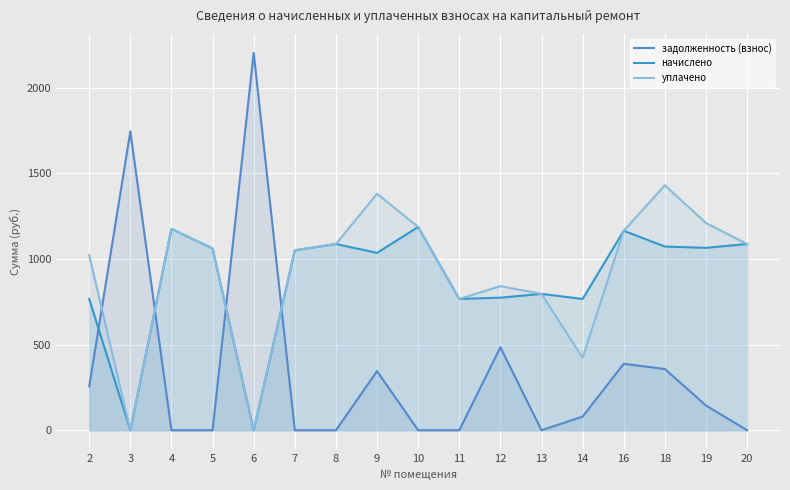

Reading left to right, transcribe all the data shown in this chart.

задолженность (взнос): 255.6	1745.4	0.0	0.0	2204.7	0.0	0.0	345.4	0.0	0.0	484.5	0.0	80.0	388.4	357.6	144.6	0.0
начислено: 766.9	0.0	1176.2	1061.8	0.0	1050.8	1087.7	1036.0	1187.2	766.9	774.3	796.4	766.9	1165.1	1072.9	1065.5	1087.7
уплачено: 1022.5	0.0	1176.2	1061.8	0.0	1050.8	1087.7	1381.4	1187.2	766.9	841.6	796.4	422.6	1165.1	1430.6	1210.1	1087.7